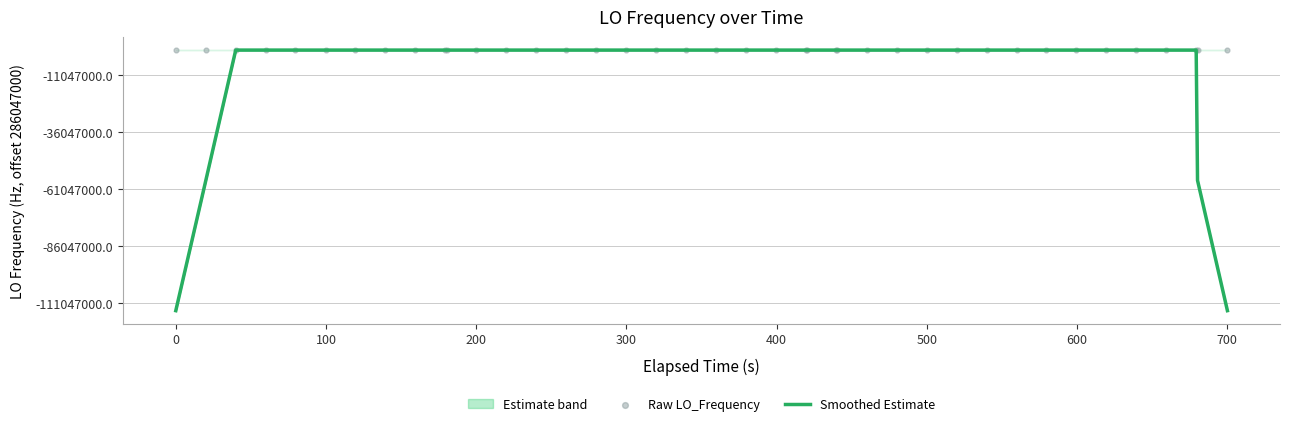

Is the value of Smoothed Estimate at 31 greater than the value of Raw LO_Frequency at 37?

No